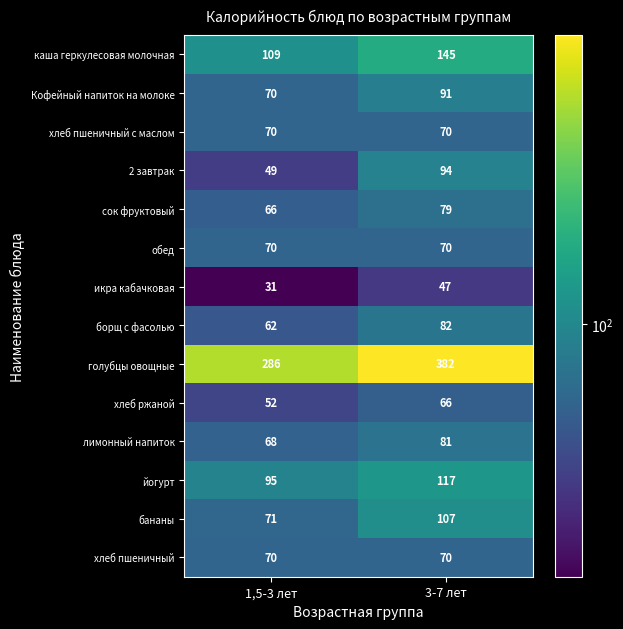

What is the total value across all series at 1,5-3 лет?

1169